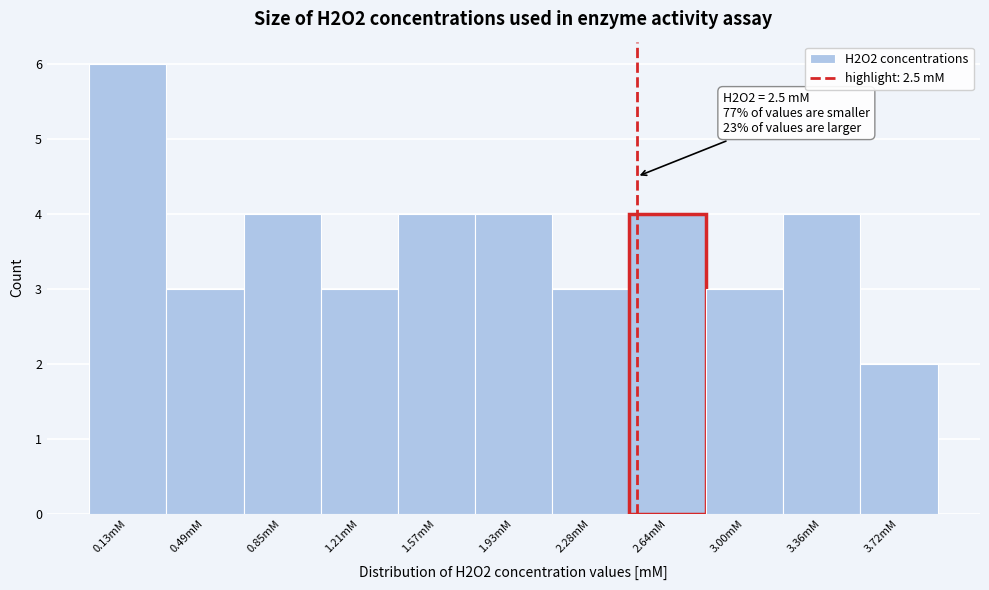

Which range on the x-axis has the tallest bar?

-0.05 to 0.30